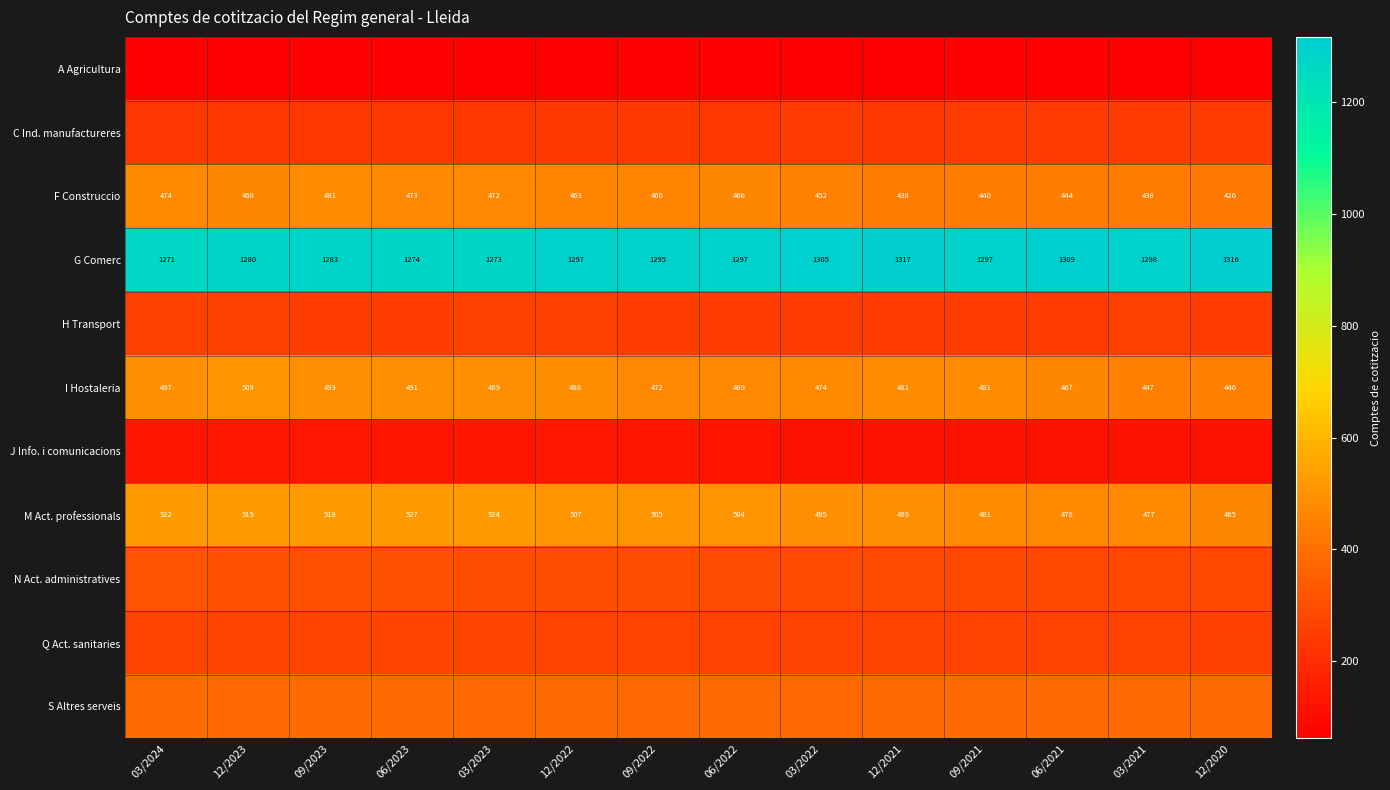

List the labels in order of M Act. professionals value, smallest first.

12/2020, 03/2021, 06/2021, 09/2021, 12/2021, 03/2022, 06/2022, 09/2022, 12/2022, 09/2023, 12/2023, 03/2024, 03/2023, 06/2023